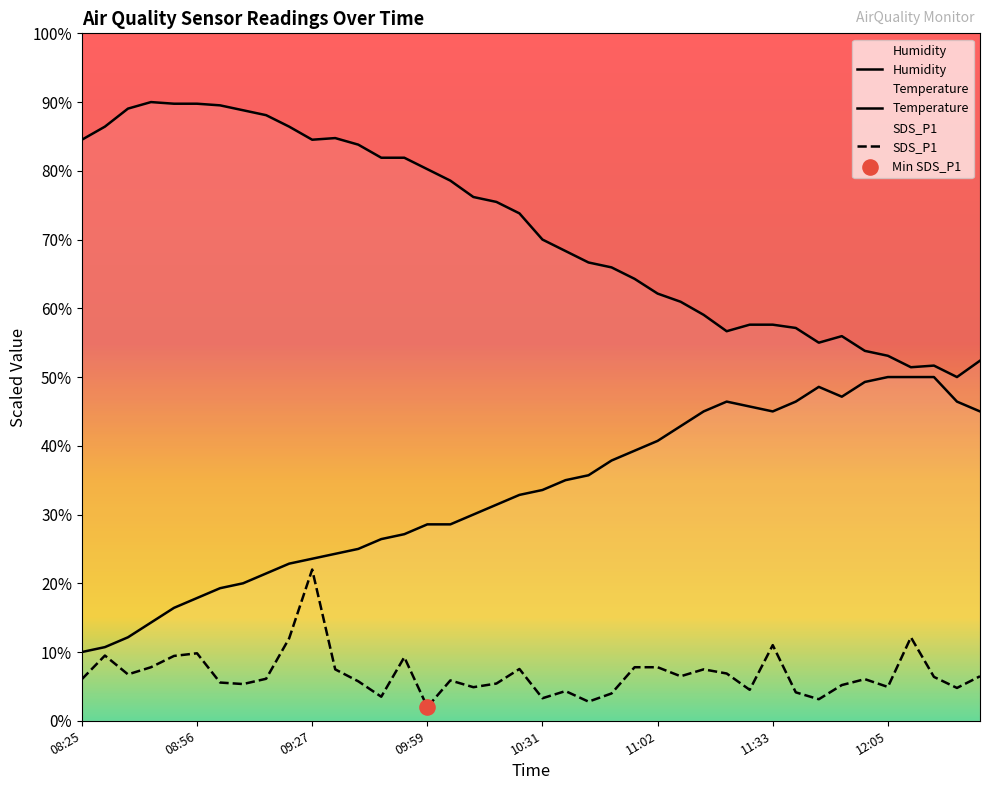

Which series has the largest Y range (max minus min)?

Humidity